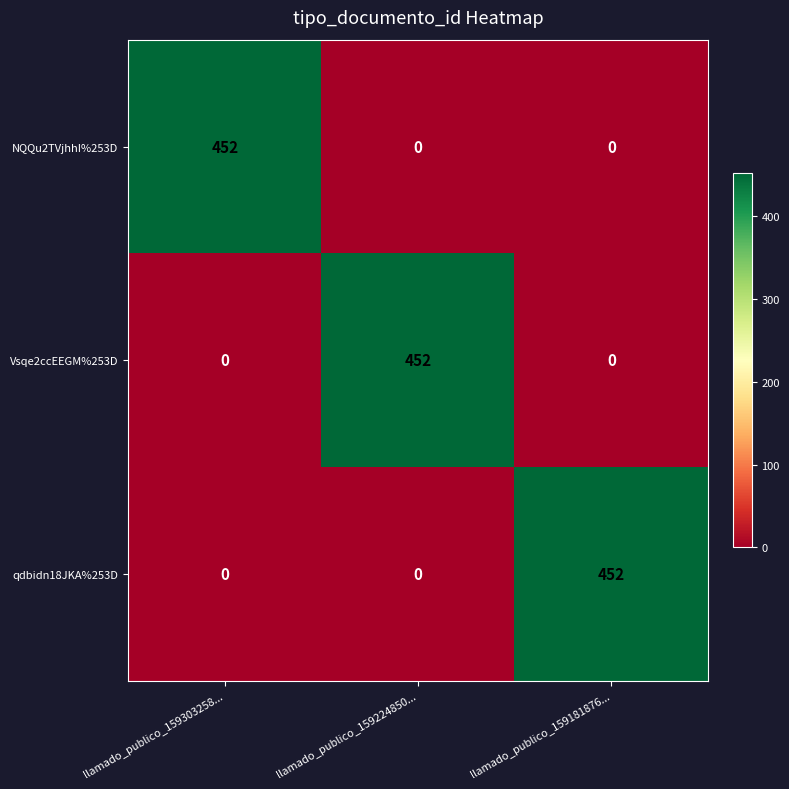

Count the Vsqe2ccEEGM%253D values in the range 0 to 452.

3